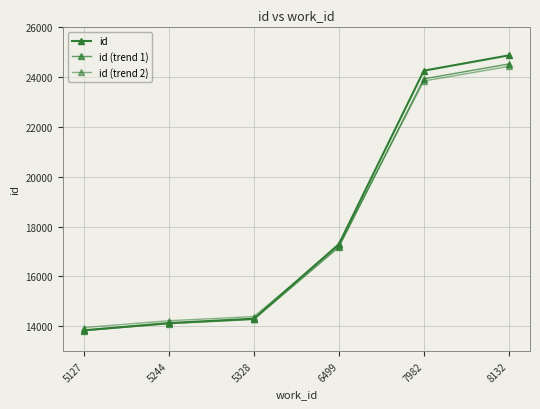

What is the highest value of the id (trend 2) series?

24430.3